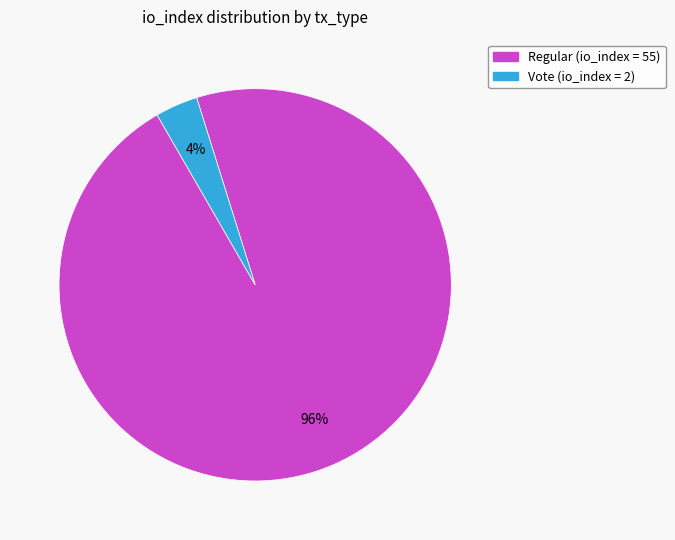

How many slices are in this pie chart?

2